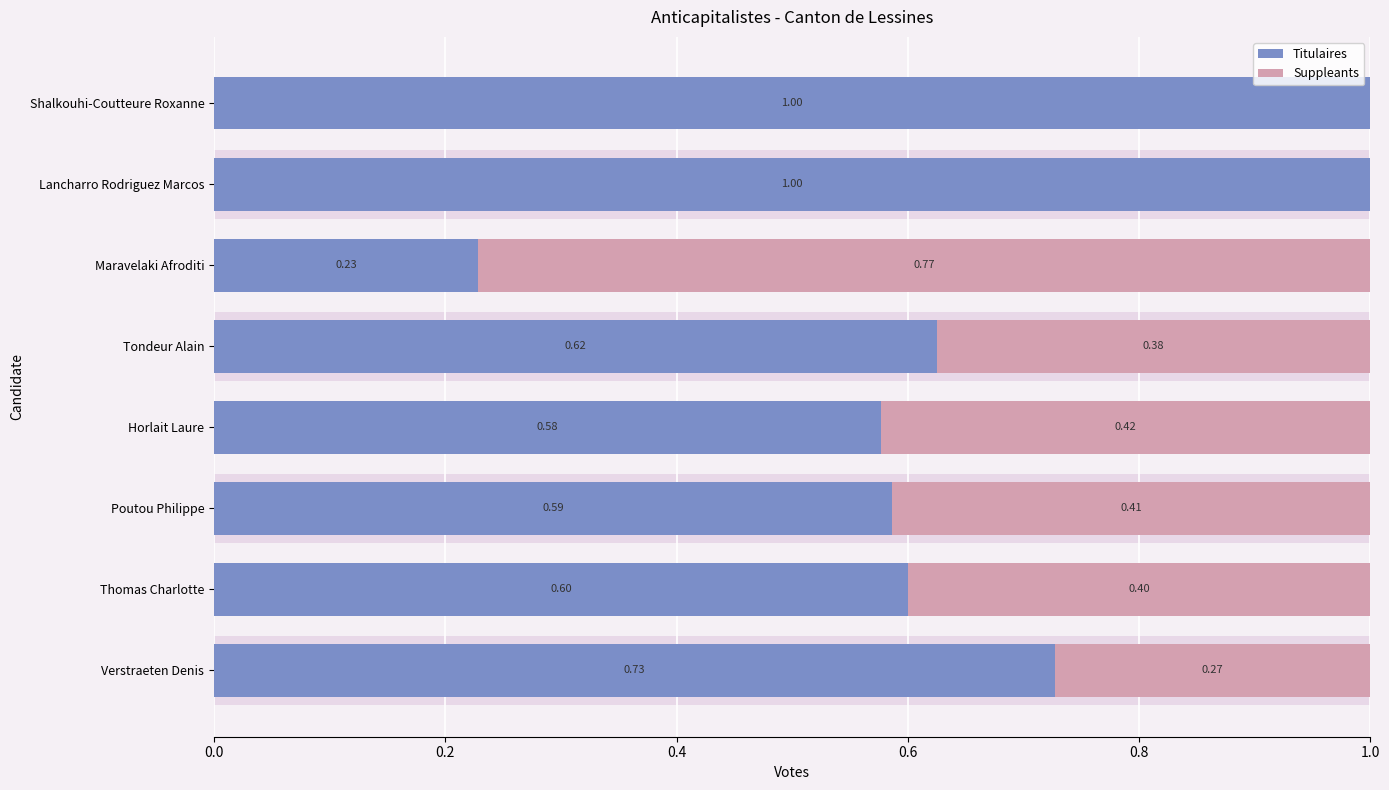

Which series has the largest range (max minus min)?

Suppleants